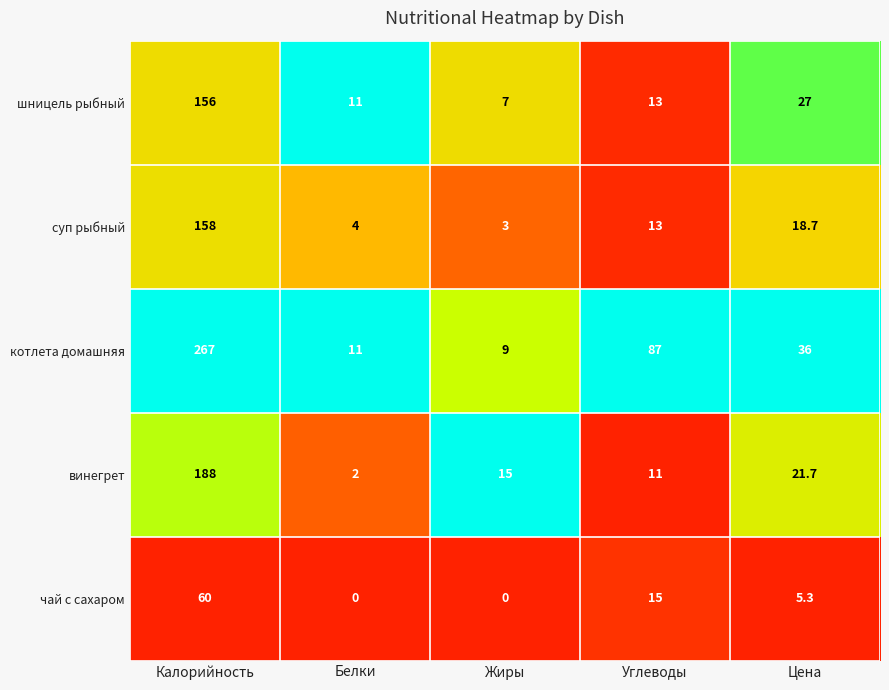

At which label is винегрет closest to 95?

Цена